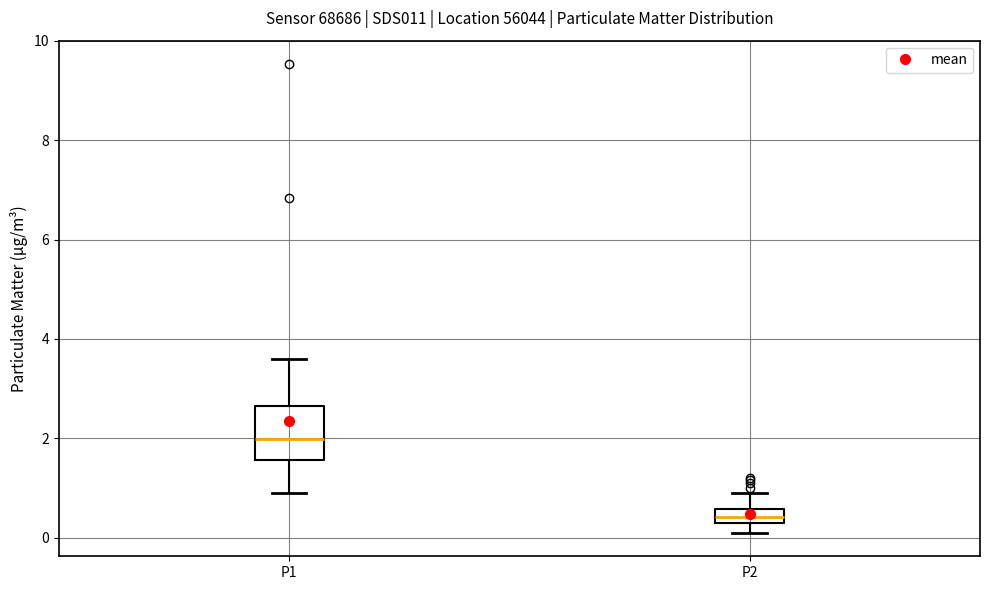

Which box has the lowest median line?

P2